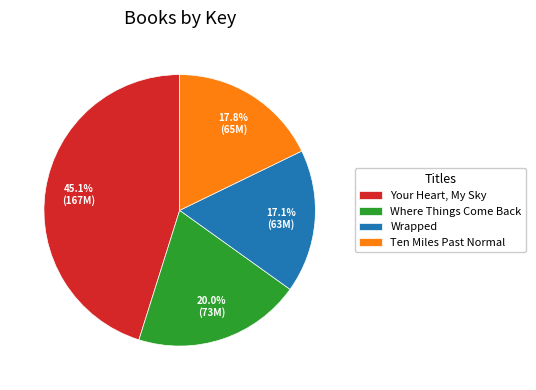

Does any single category account for the majority?

No